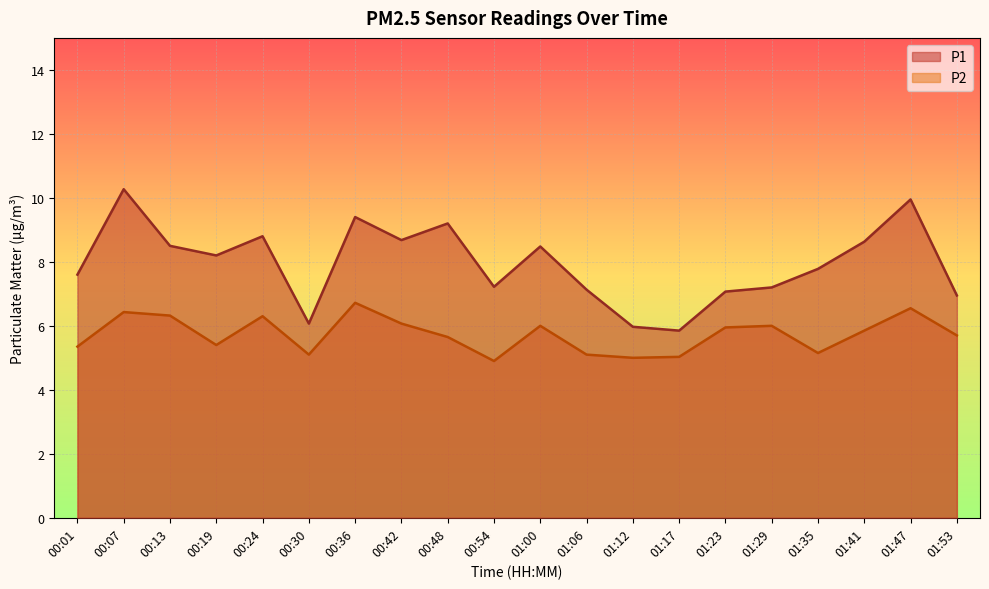

What is the difference between the P1 values at 00:36 and 01:00?

0.9